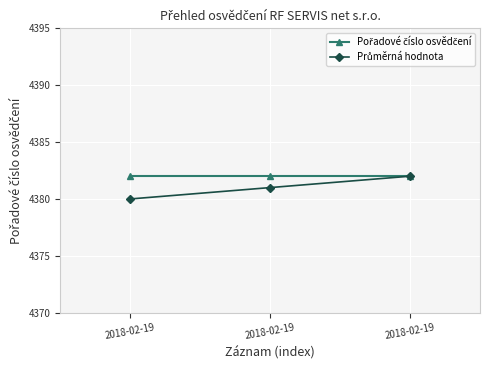

Between 2018-02-19 and 2018-02-19, which is larger?

2018-02-19